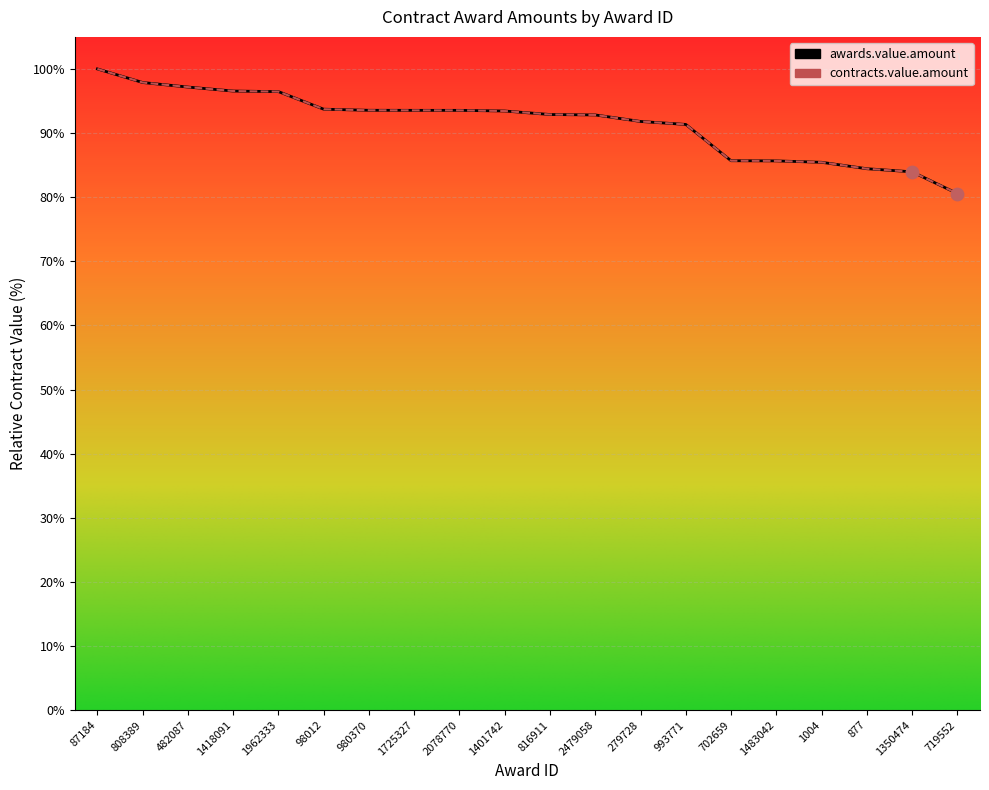

Which series reaches the minimum Y coordinate?

awards.value.amount